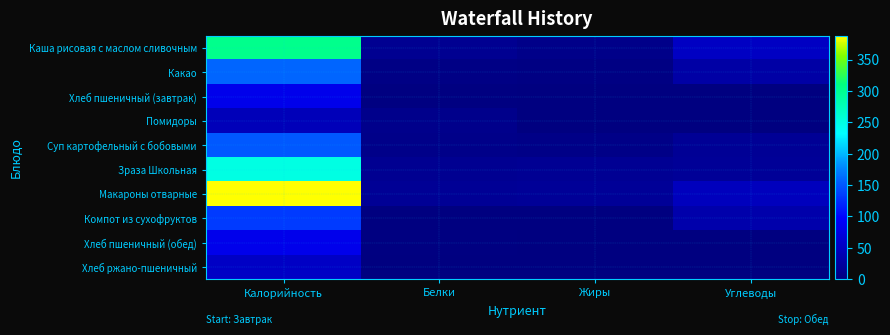

How many series are shown in this chart?

10